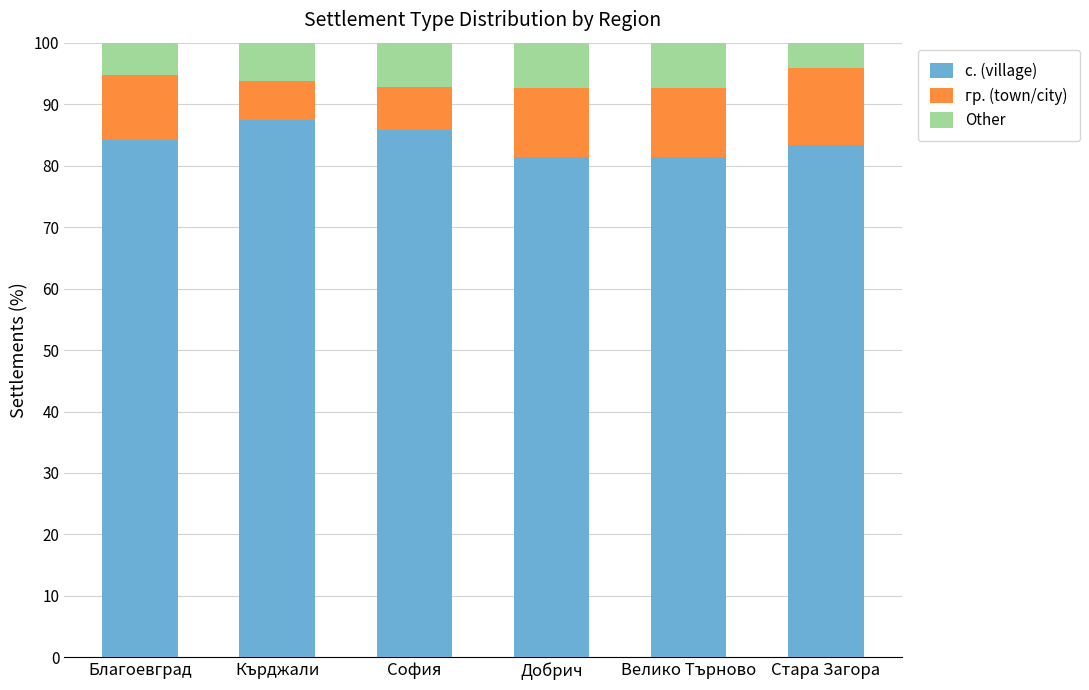

Is it true that с. (village) equals 56.9 at Стара Загора?

False